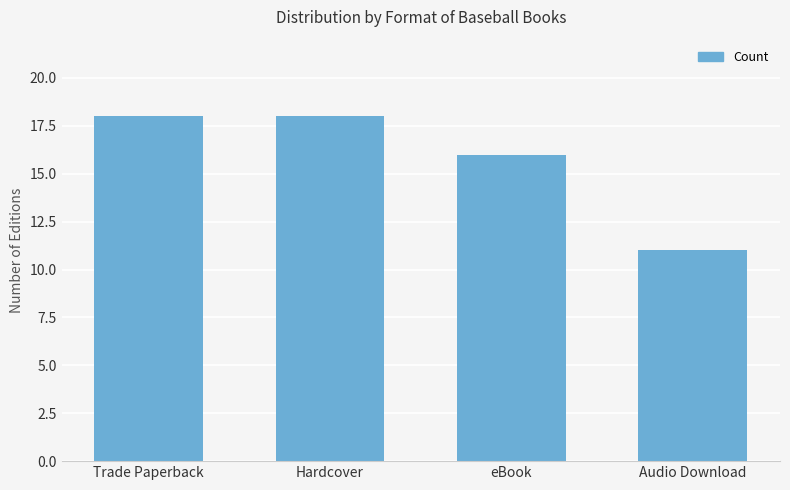

True or false: the data shows 3 at Audio Download.

False